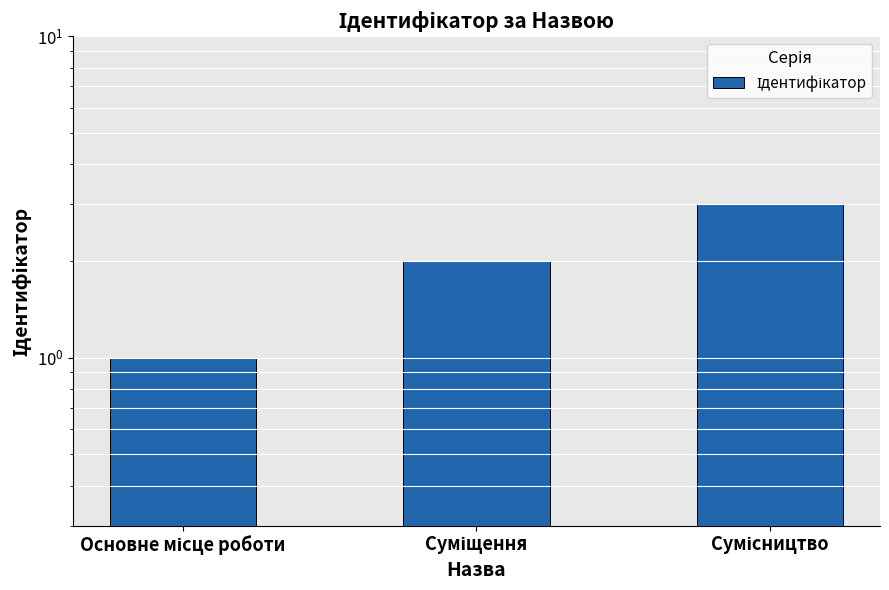

List the labels in order of value, largest first.

Сумісництво, Суміщення, Основне місце роботи